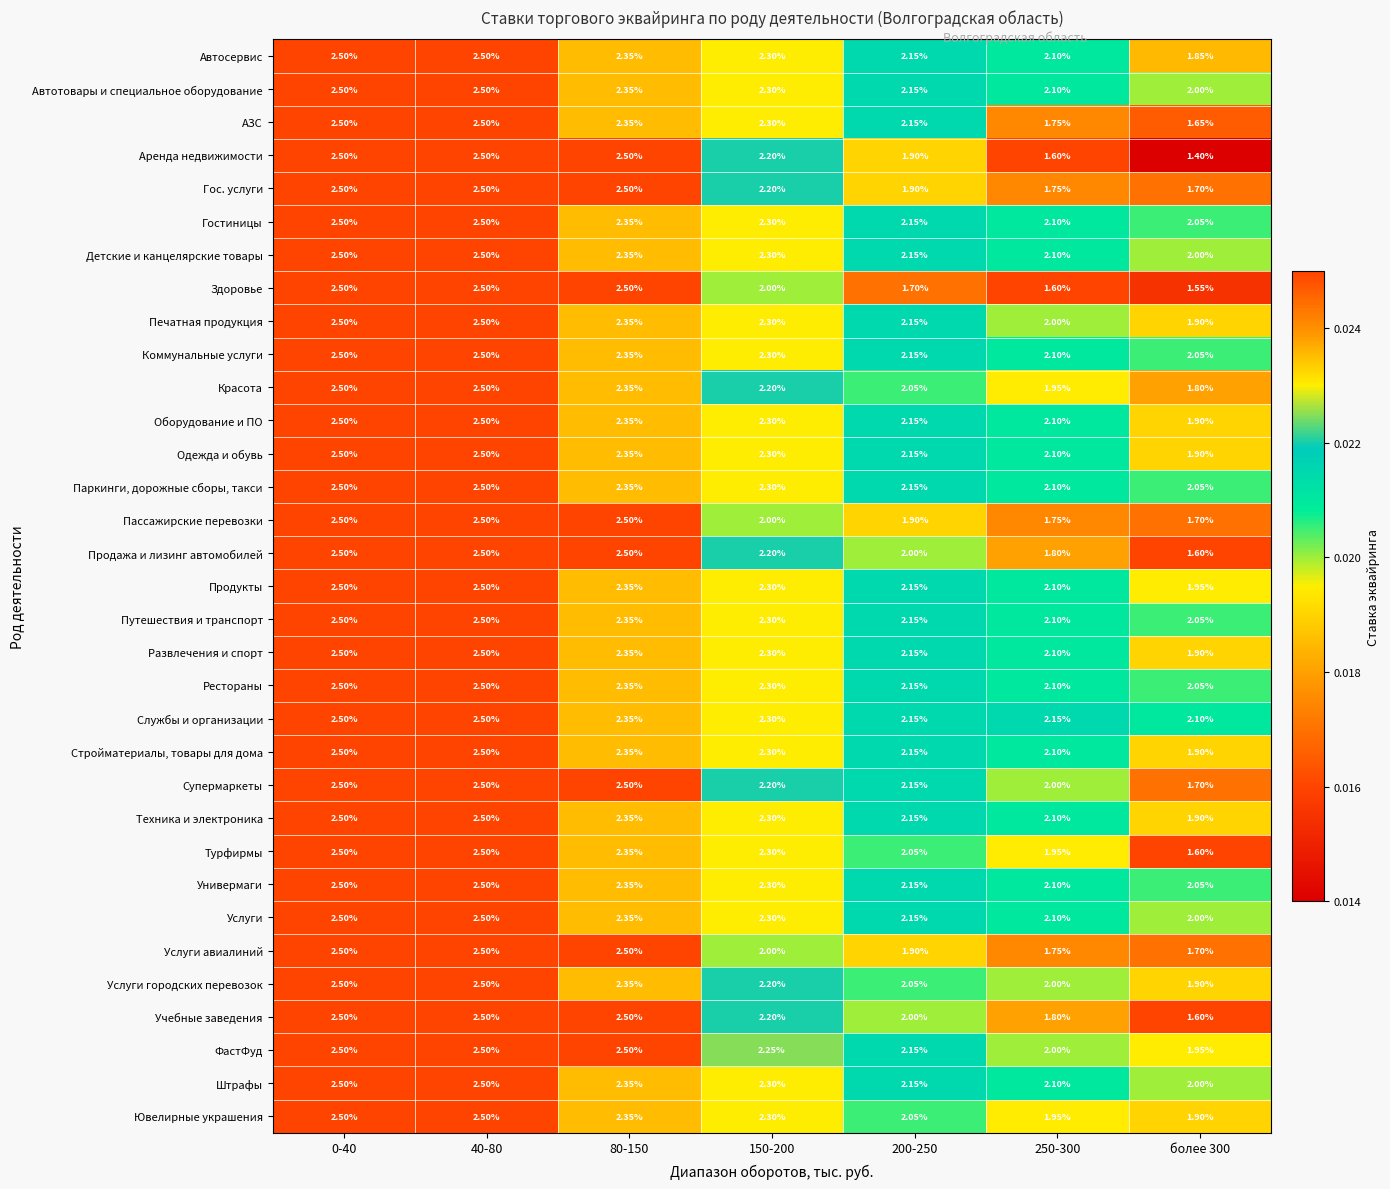

Between 200-250 and 250-300, which series saw the biggest shift?

АЗС